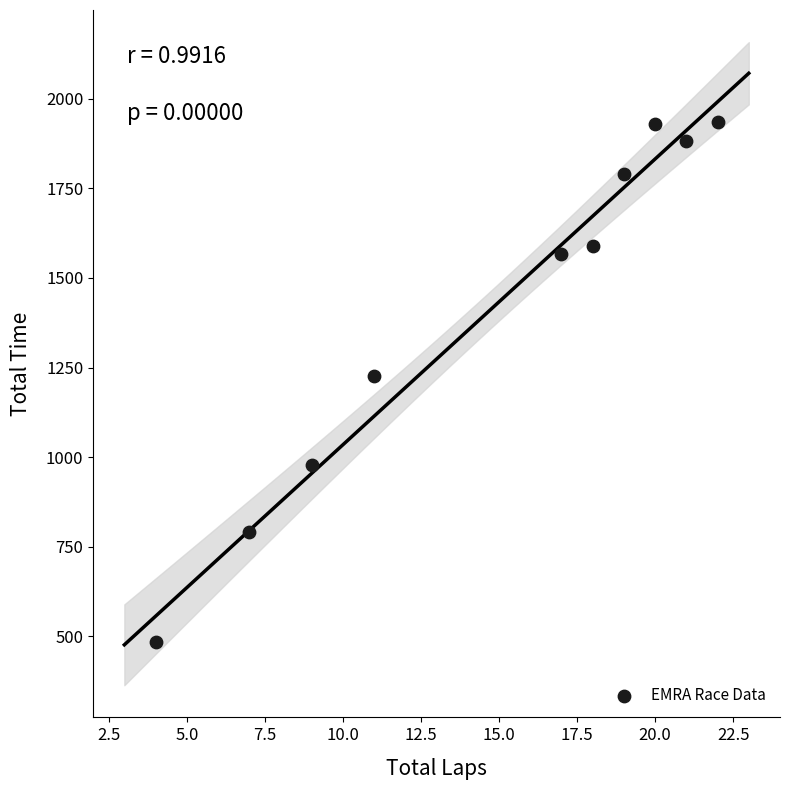

What is the range of Y values (max minus min)?

1451.5